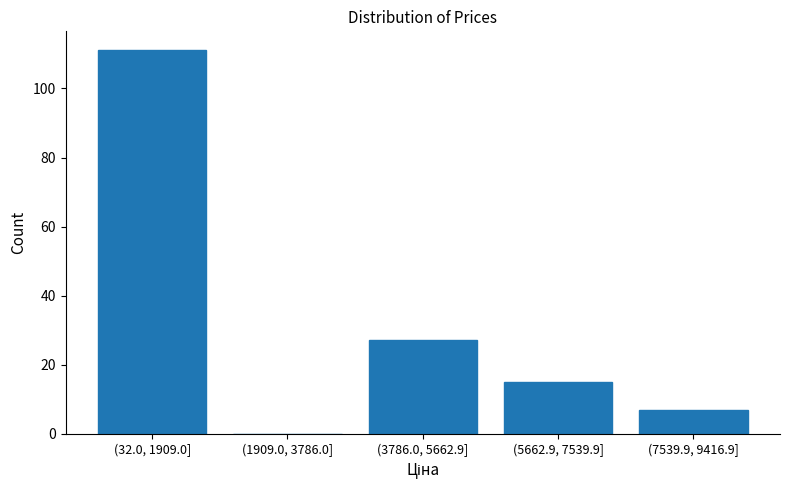

Reading right to left, list all the values displayed in this chart.

(7539.9, 9416.9]=7	(5662.9, 7539.9]=15	(3786.0, 5662.9]=27	(1909.0, 3786.0]=0	(32.0, 1909.0]=111